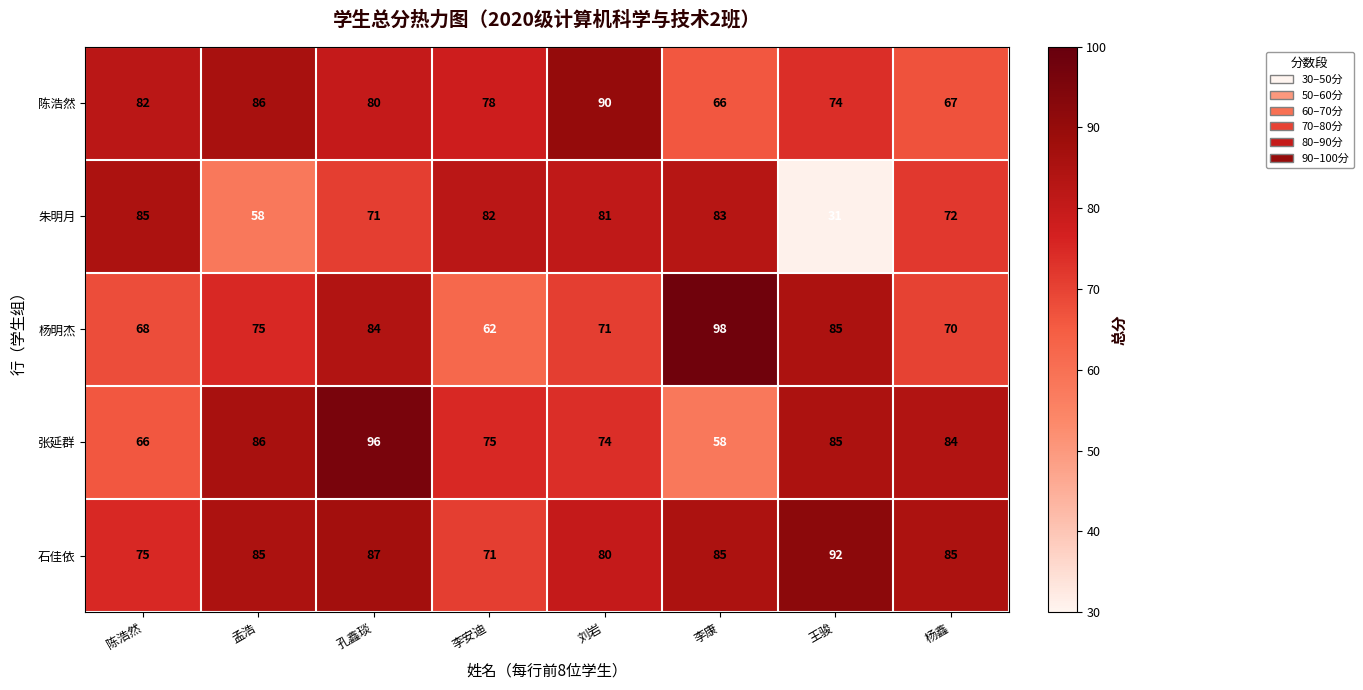

What is the difference between the highest and lowest values at 刘岩?

19